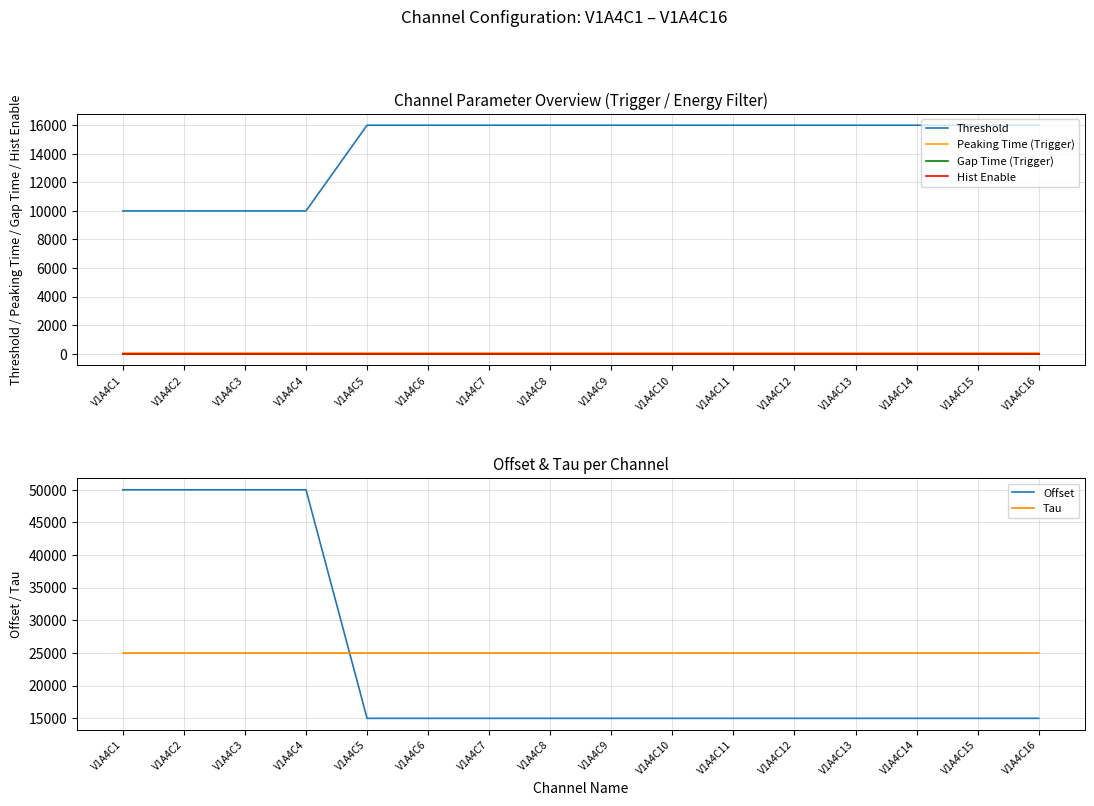

What is the smallest value displayed?

1